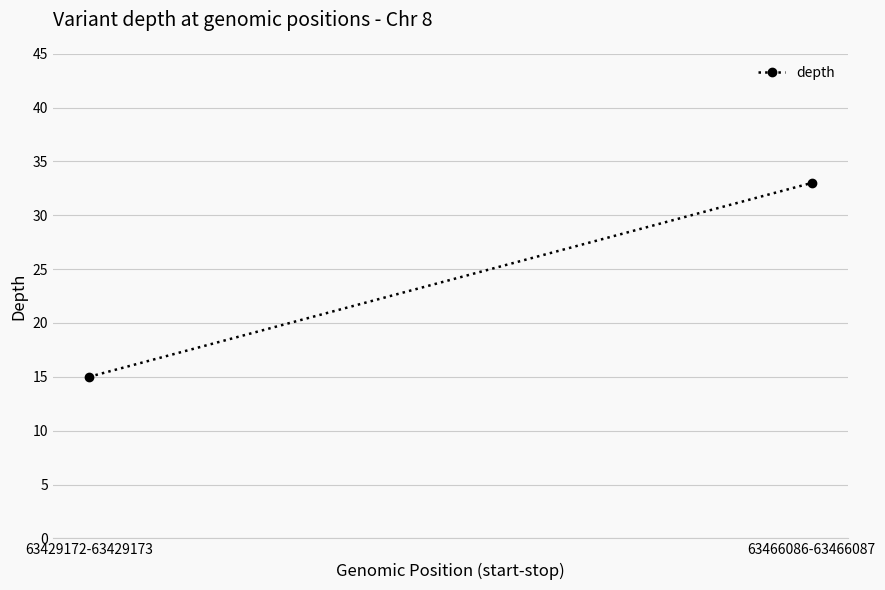

How many data points does each series have?

2